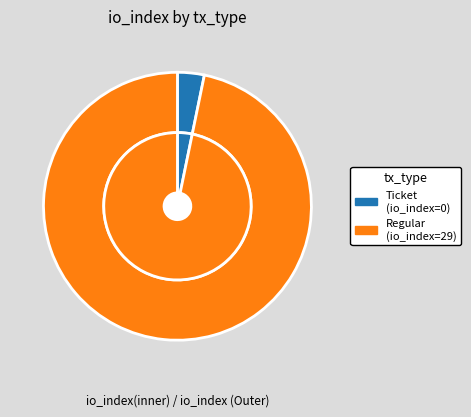

What is the change in value from Ticket to Regular?

+29